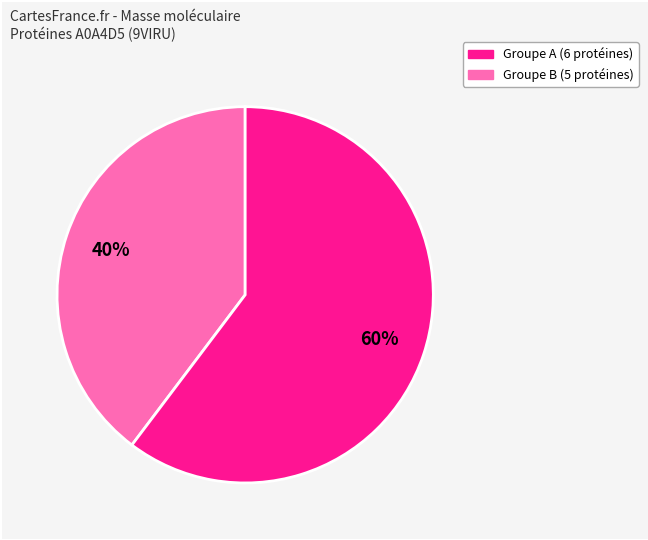

Count the number of slices in the pie.

2